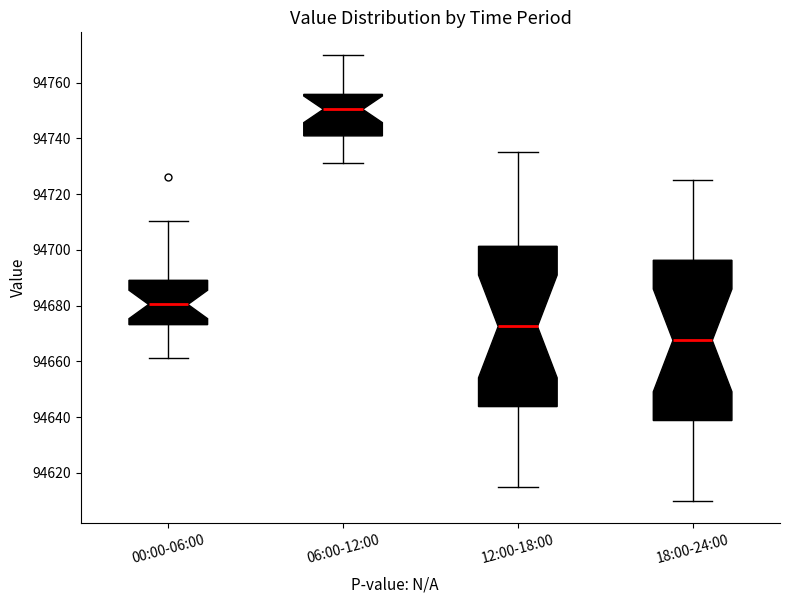

Where is the upper edge of the box for 18:00-24:00 on the y-axis? The values are not printed on the chart, so give them approximately, as read against the axis.

94696